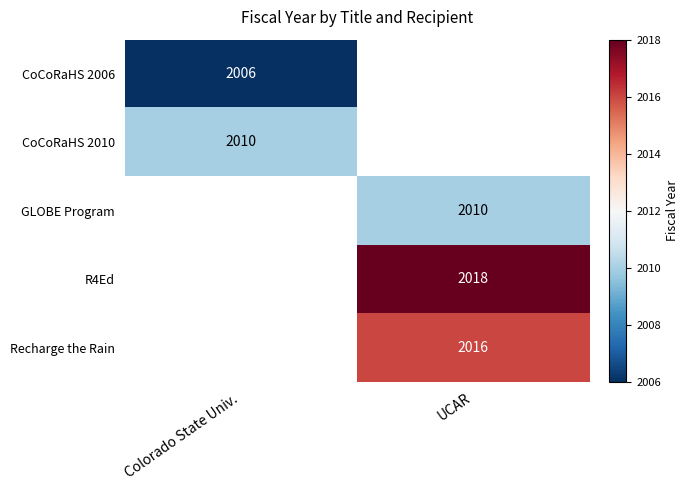

At how many categories does at least one series exceed 2014?

1